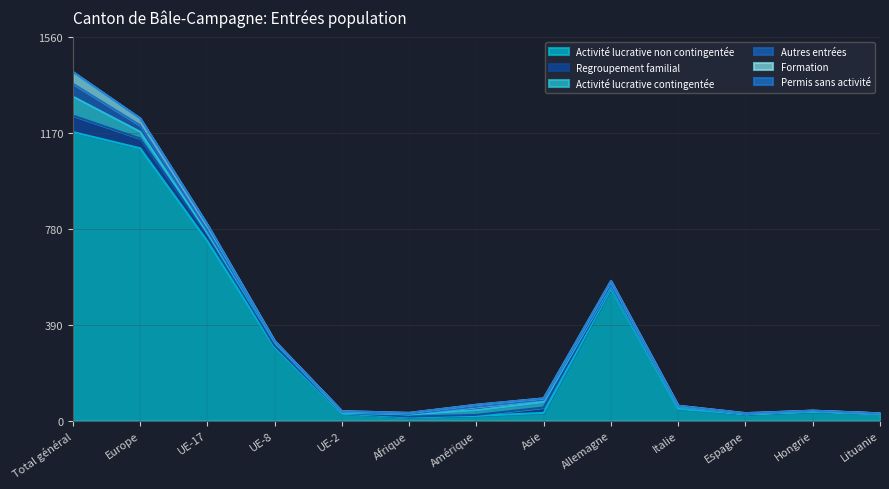

How many data points does each series have?

13